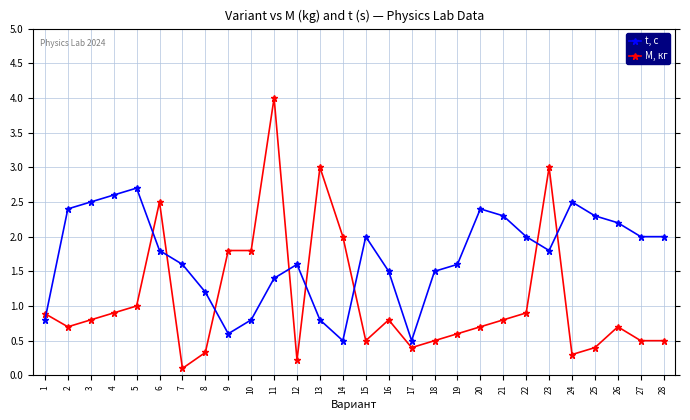

What are all the series names shown in the legend?

M, кг, t, с